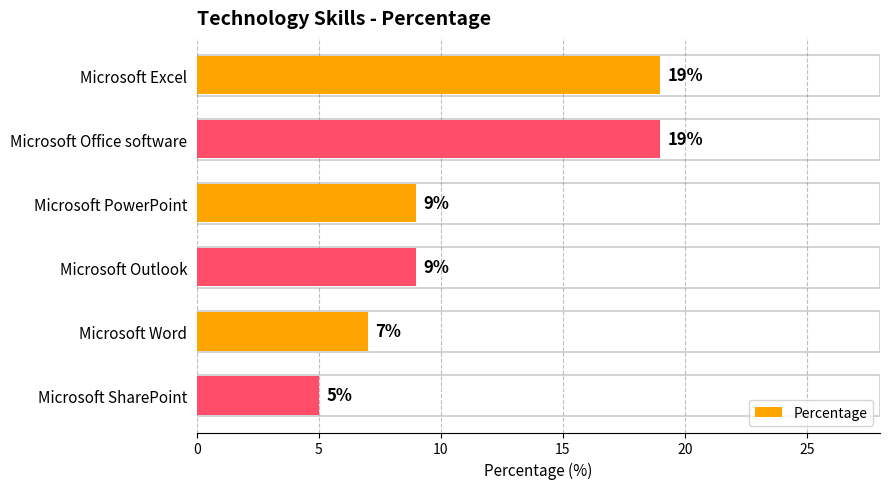

Count the values in the range 7 to 19.

5